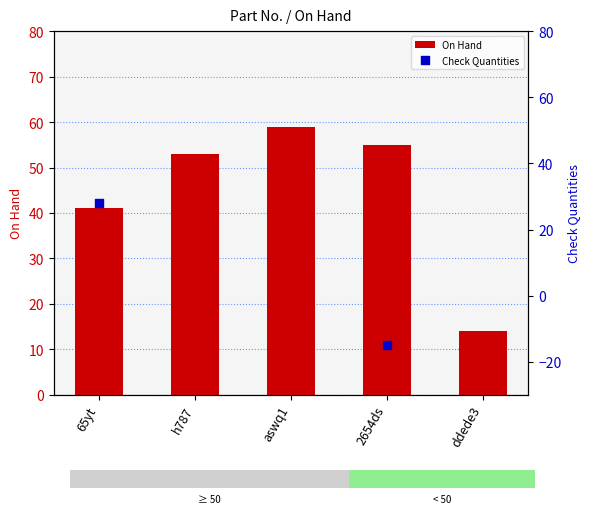

Which series has the largest total across all categories?

On Hand